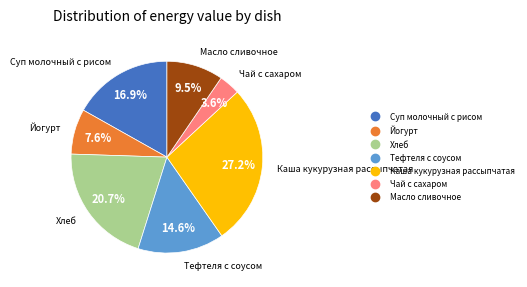

Which has a higher value, Тефтеля с соусом or Масло сливочное?

Тефтеля с соусом